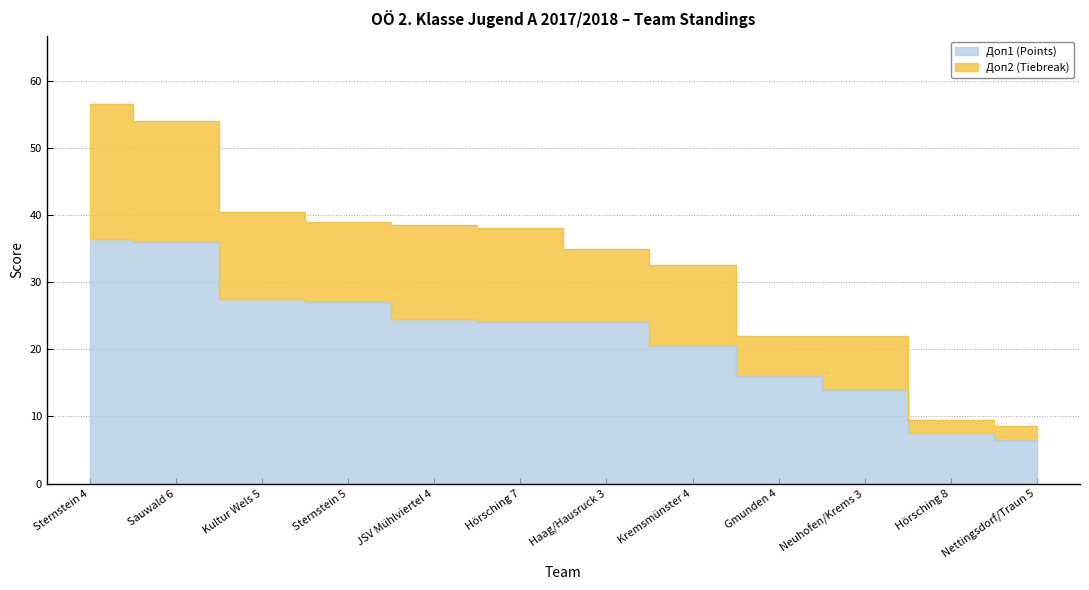

What are all the series names shown in the legend?

Доп1 (Points), Доп2 (Tiebreak)